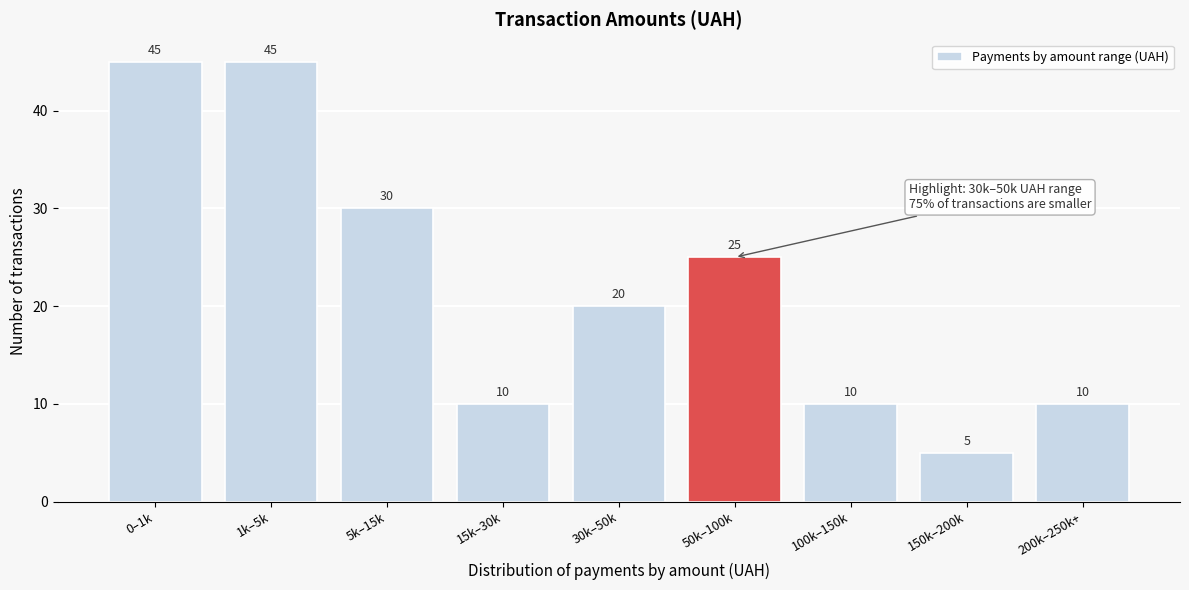

Reading right to left, list all the values displayed in this chart.

10	5	10	25	20	10	30	45	45